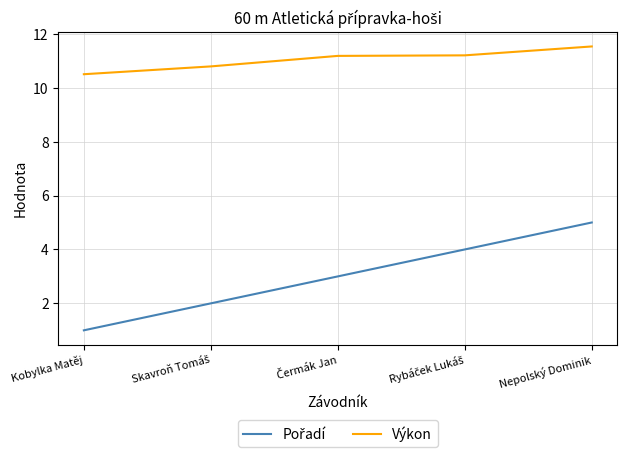

What value does the Výkon series have at Kobylka Matěj?

10.5